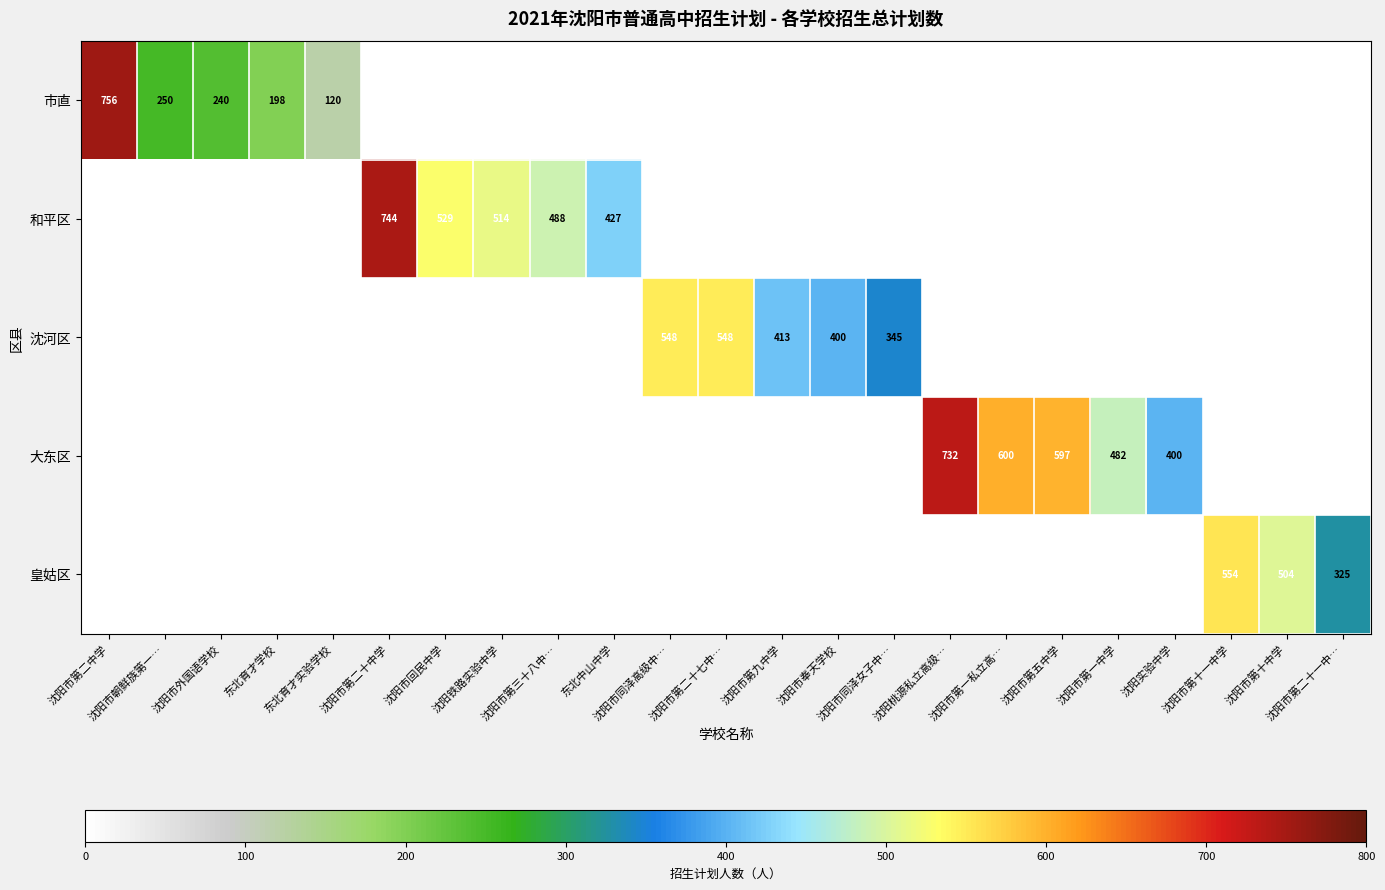

At which label is 市直 closest to 378?

沈阳市朝鲜族第一…